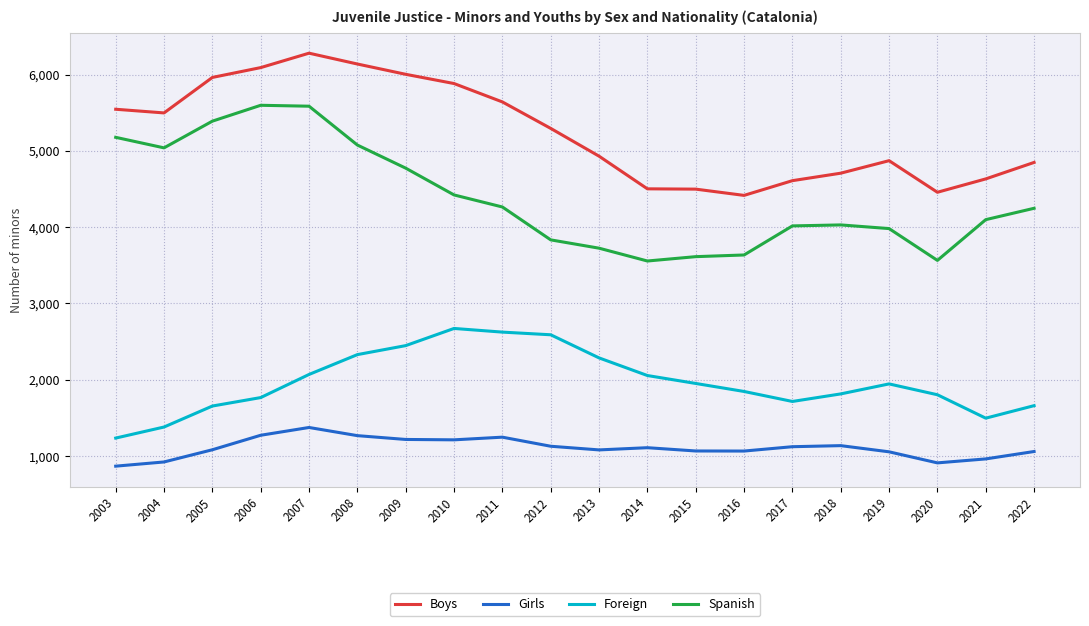

At which category is the sum across all series the highest?

2007